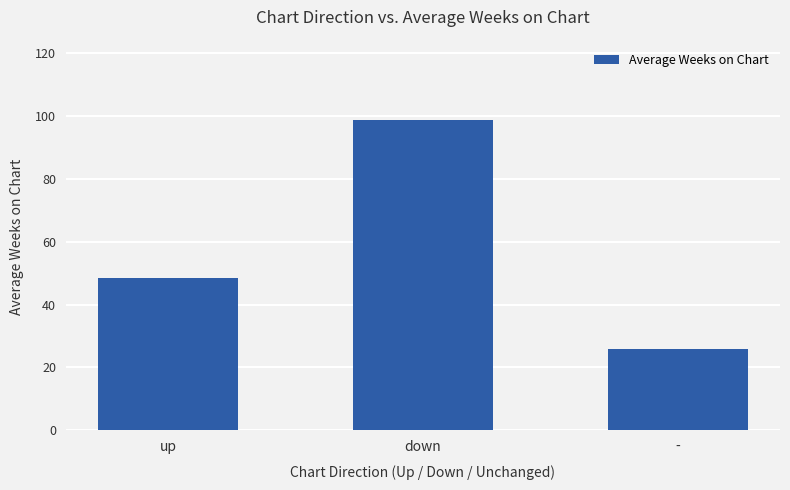

What is the difference between the values at up and down?

50.2